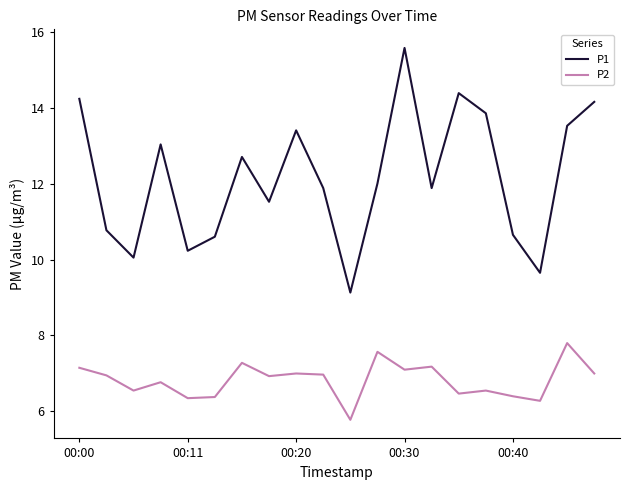

What is the difference between the maximum and minimum values in the P1 series?

6.4